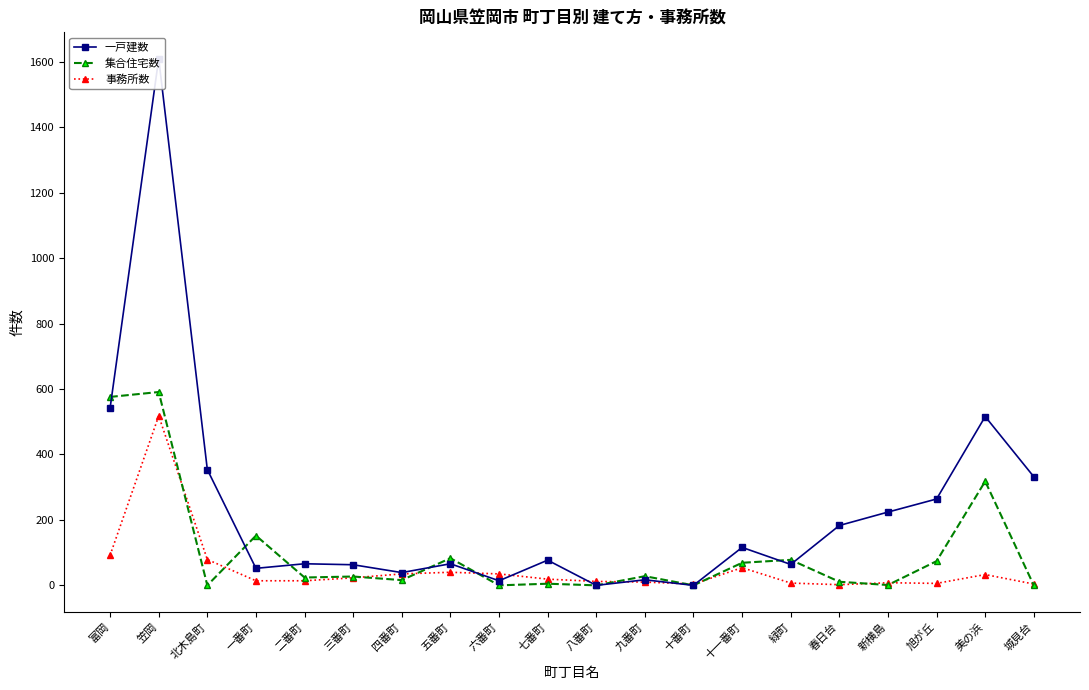

Reading left to right, extract all data points from this chart.

一戸建数: 富岡=542	笠岡=1610	北木島町=354	一番町=52	二番町=66	三番町=63	四番町=39	五番町=66	六番町=14	七番町=77	八番町=0	九番町=17	十番町=0	十一番町=116	緑町=64	春日台=183	新横島=224	旭が丘=264	美の浜=516	城見台=332
集合住宅数: 富岡=576	笠岡=591	北木島町=0	一番町=152	二番町=24	三番町=27	四番町=16	五番町=83	六番町=0	七番町=5	八番町=0	九番町=28	十番町=0	十一番町=69	緑町=78	春日台=11	新横島=1	旭が丘=74	美の浜=318	城見台=0
事務所数: 富岡=92	笠岡=518	北木島町=79	一番町=14	二番町=14	三番町=23	四番町=35	五番町=40	六番町=35	七番町=19	八番町=12	九番町=10	十番町=4	十一番町=54	緑町=7	春日台=2	新横島=8	旭が丘=6	美の浜=33	城見台=4